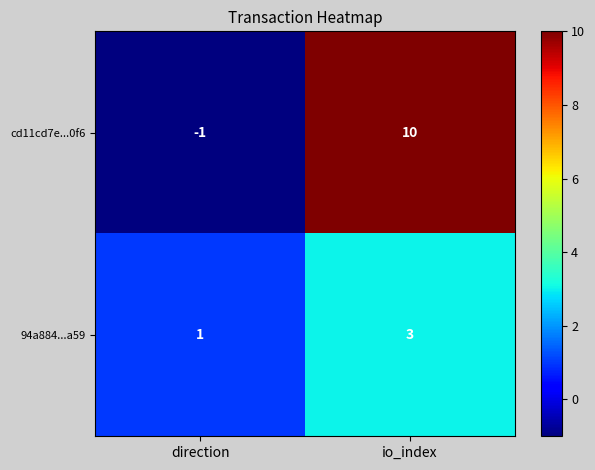

Where is 94a884...a59 nearest to the value 2?

direction